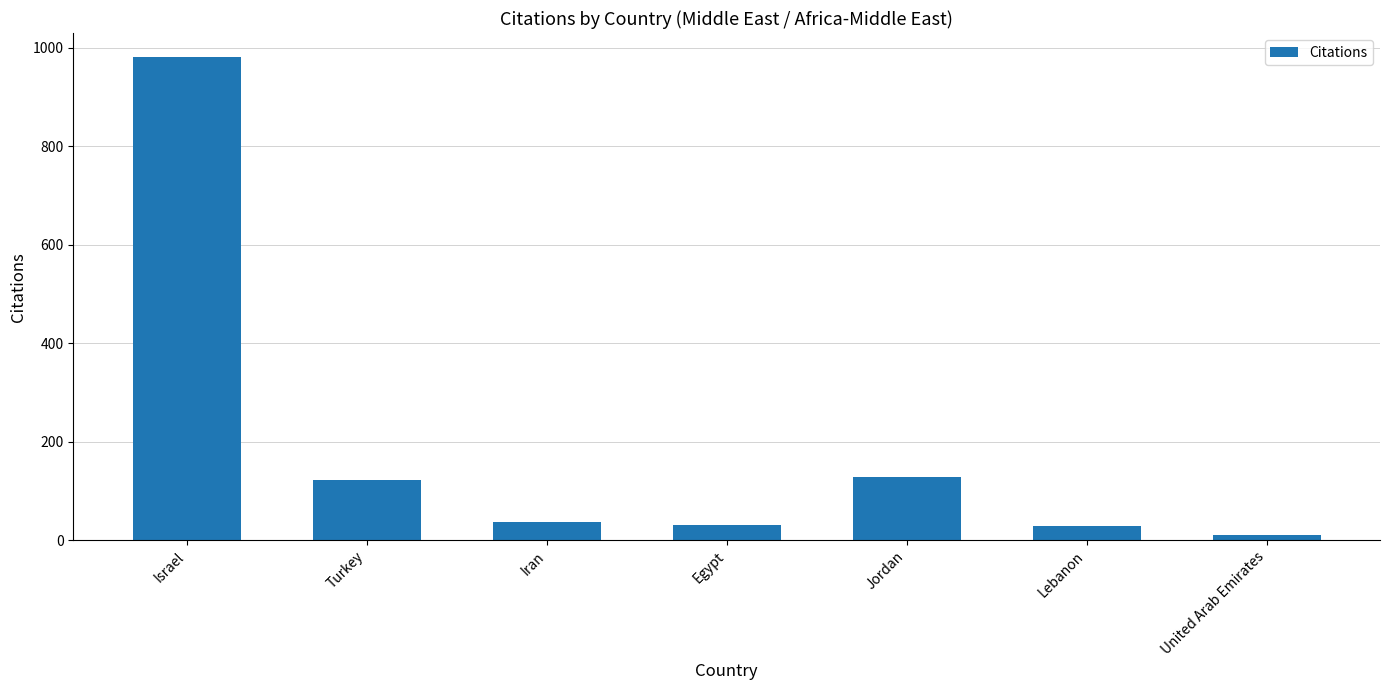

How many values are below 38?

3